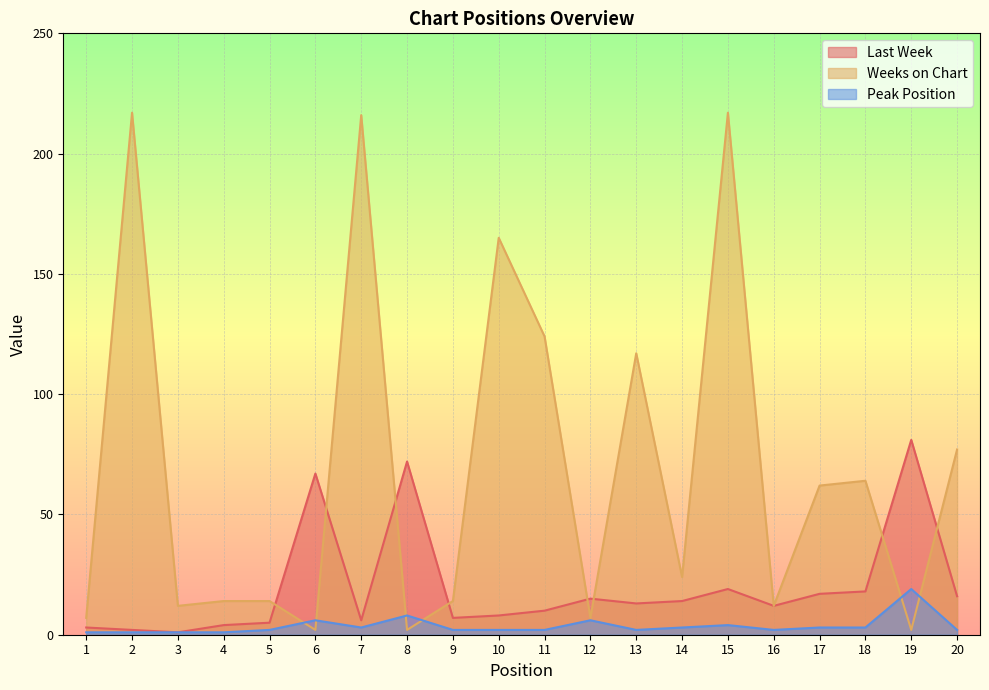

Which category has the lowest value in the Last Week series?

3